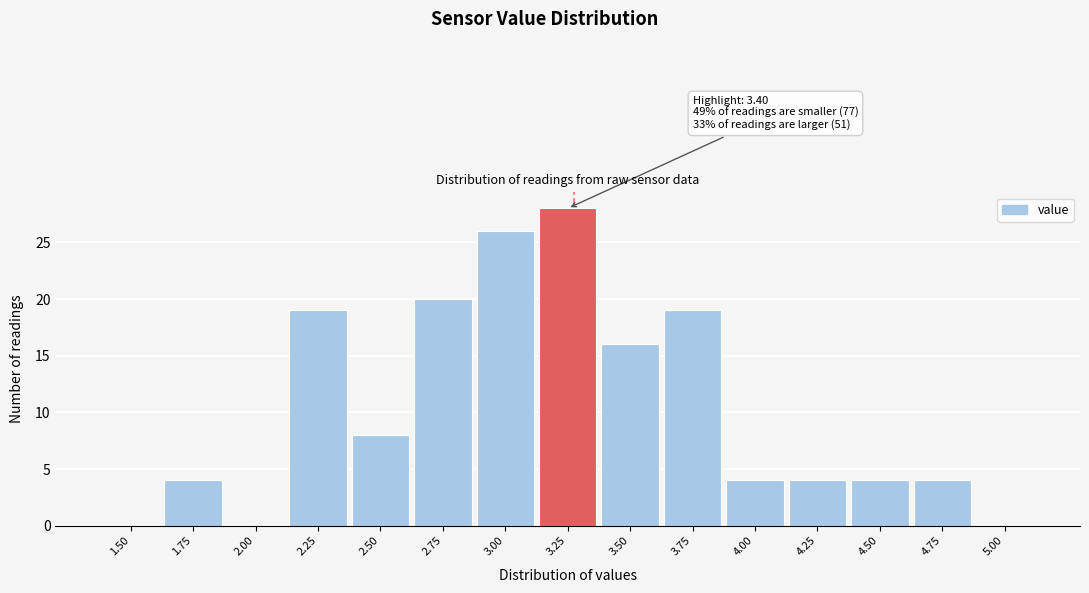

Reading right to left, what are all the values shown in this chart?

5.00=0	4.75=4	4.50=4	4.25=4	4.00=4	3.75=19	3.50=16	3.25=28	3.00=26	2.75=20	2.50=8	2.25=19	2.00=0	1.75=4	1.50=0